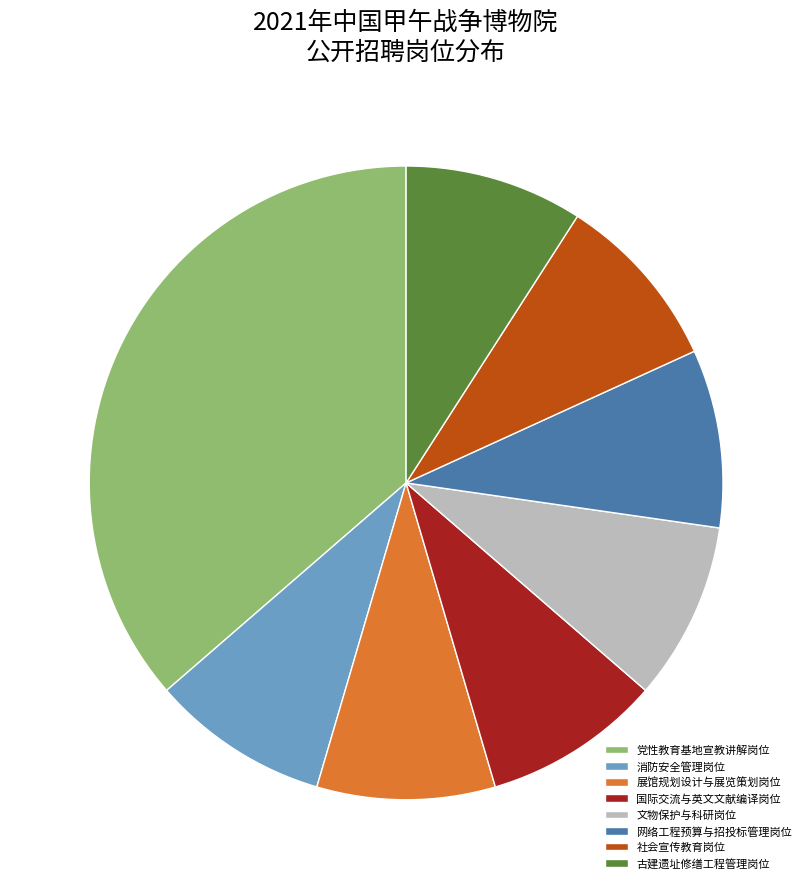

What is the largest slice in the pie chart?

党性教育基地宣教讲解岗位